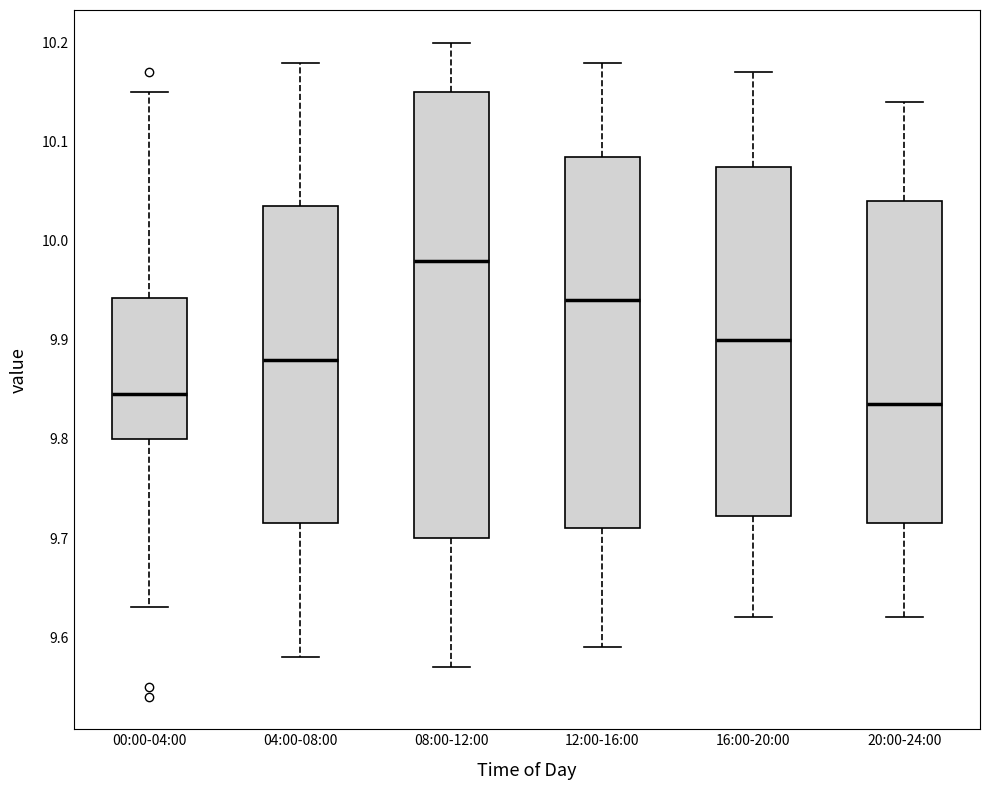

Which box has the highest median line?

08:00-12:00